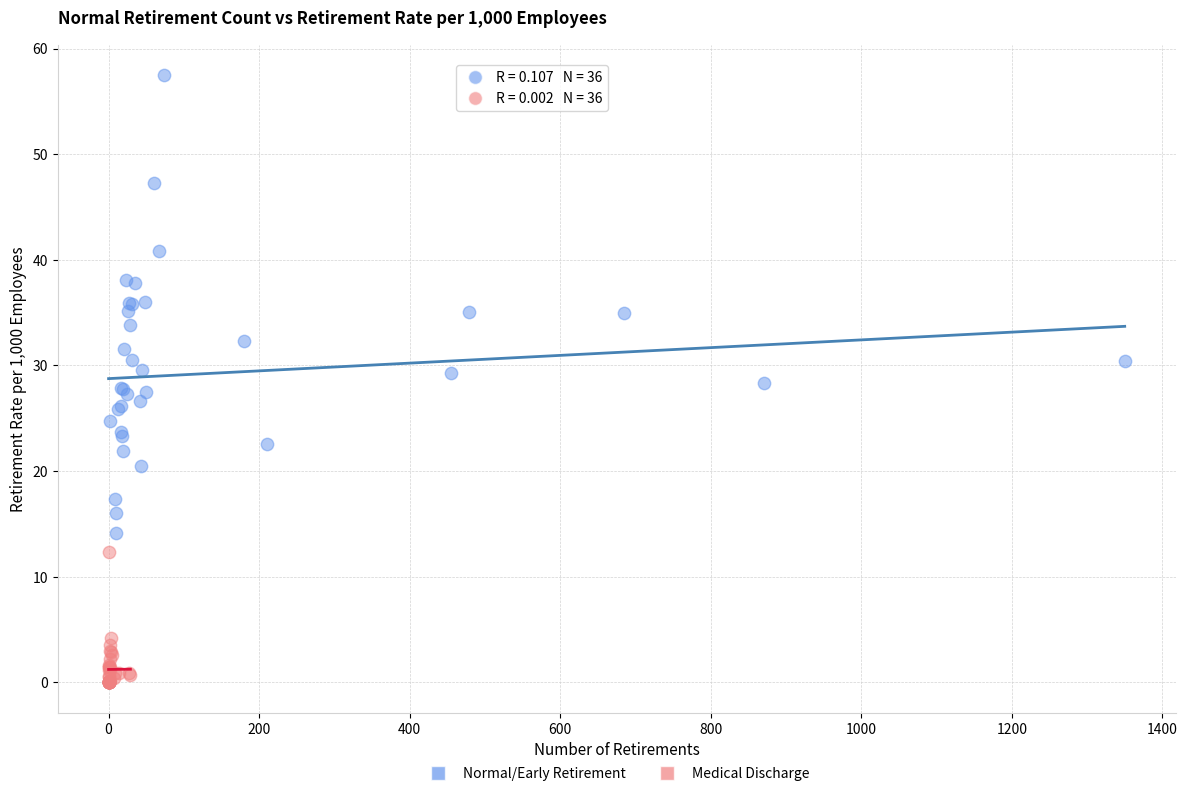

Which series reaches the maximum Y coordinate?

Normal/Early Retirement